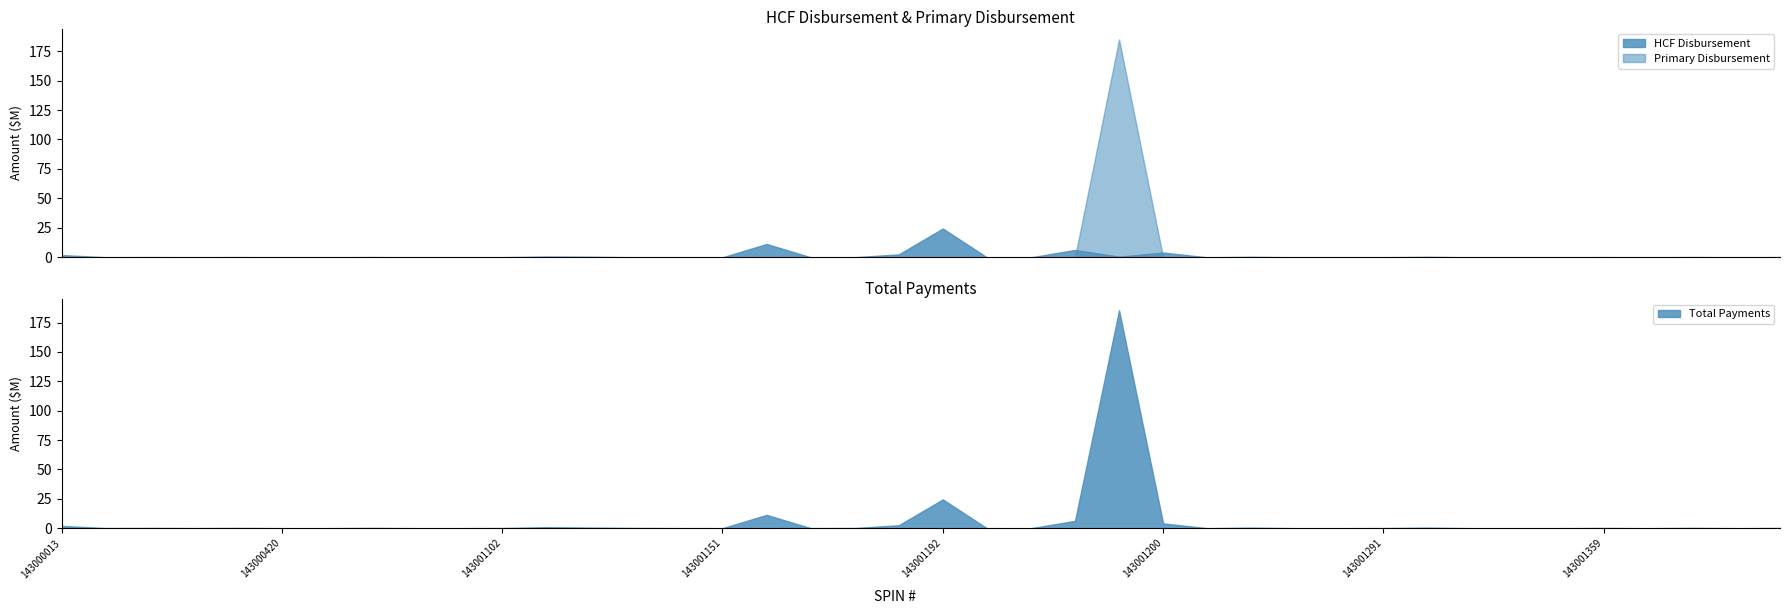

At which category does HCF Disbursement reach its first local valley?

143000014